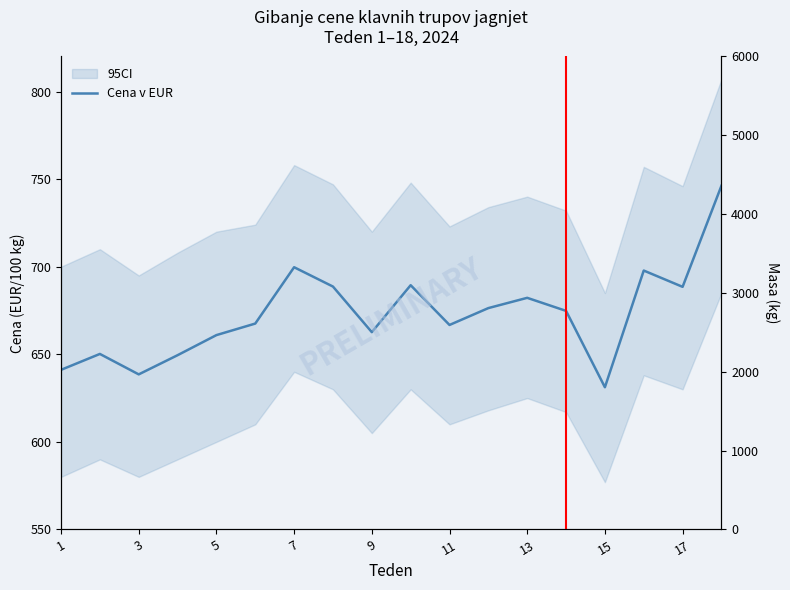

Reading left to right, list all the values displayed in this chart.

641.1	650.2	638.5	649.5	661.0	667.5	699.7	688.7	662.6	689.4	666.7	676.4	682.2	674.8	631.2	697.8	688.5	746.2